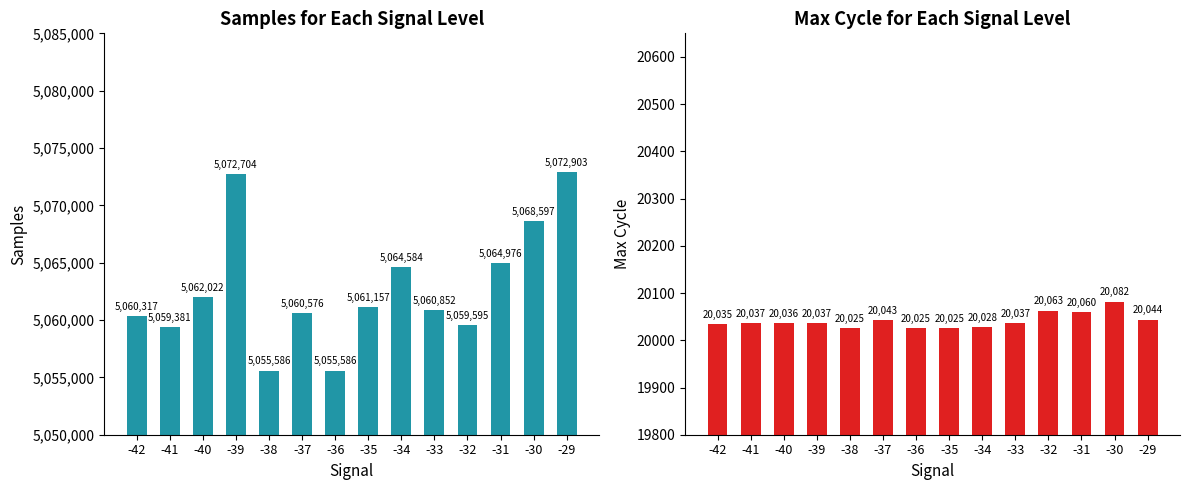

What is the sum of the Samples values at -41 and -32?

10118976